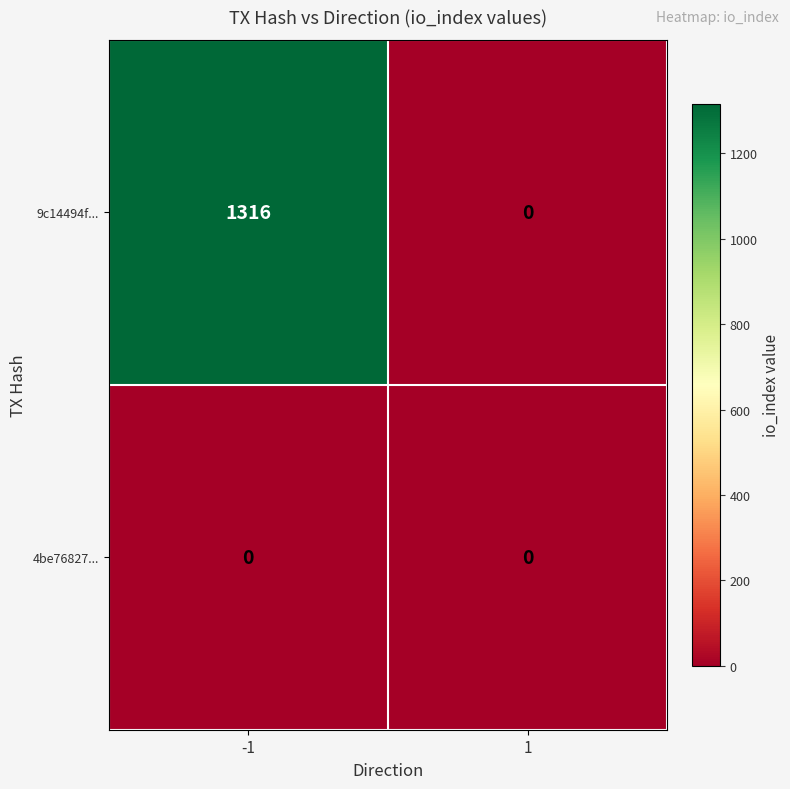

What is the greatest value displayed?

1316